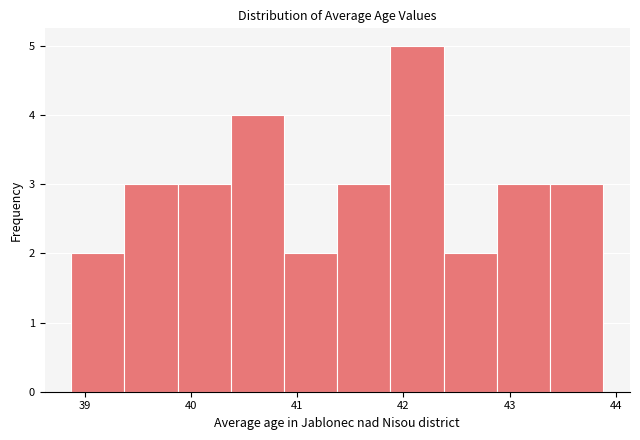

How tall is the bar that spans 43.4 to 43.9 on the x-axis? Neither the bar edges nor the heights are printed on the chart, so give them approximately, as read against the axes.

3